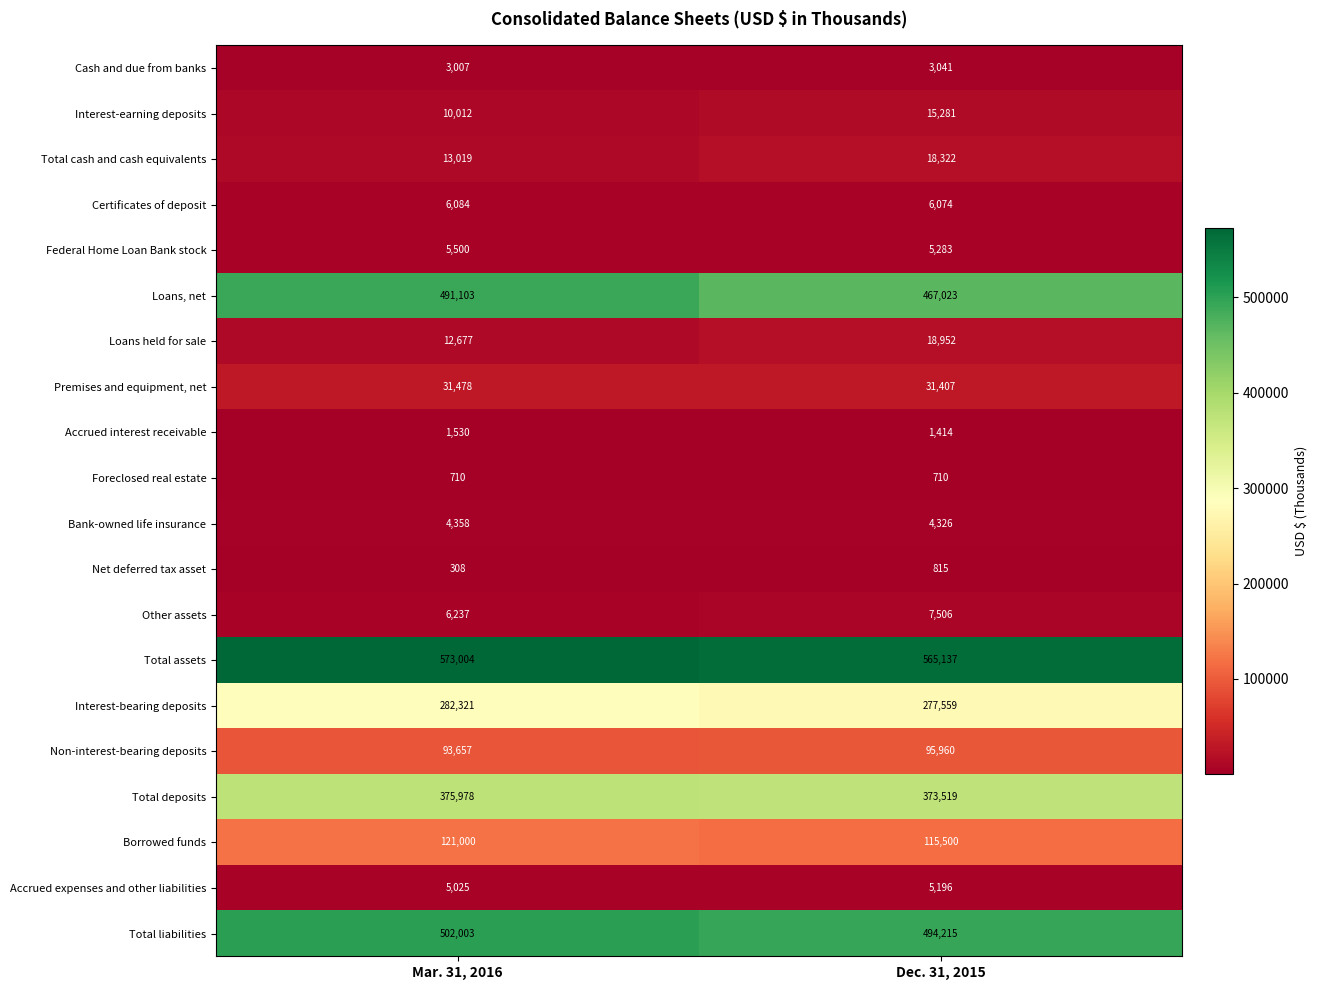

At which category is the sum across all series the highest?

Mar. 31, 2016